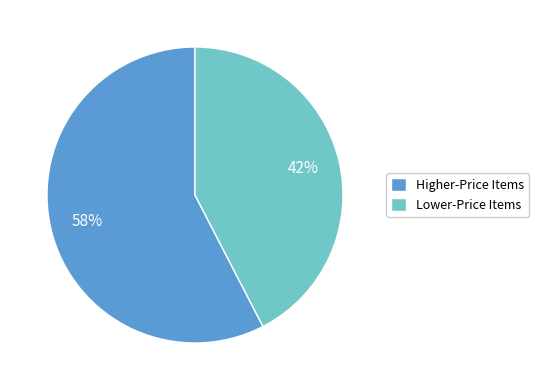

Rank the categories by value from highest to lowest.

Higher-Price Items, Lower-Price Items